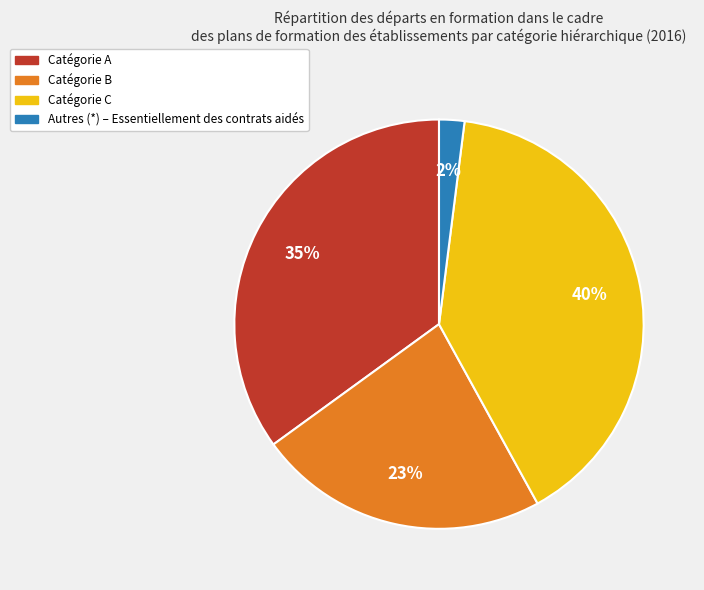

To the nearest percent, what is the difference between the largest and smallest slice percentages?

38%